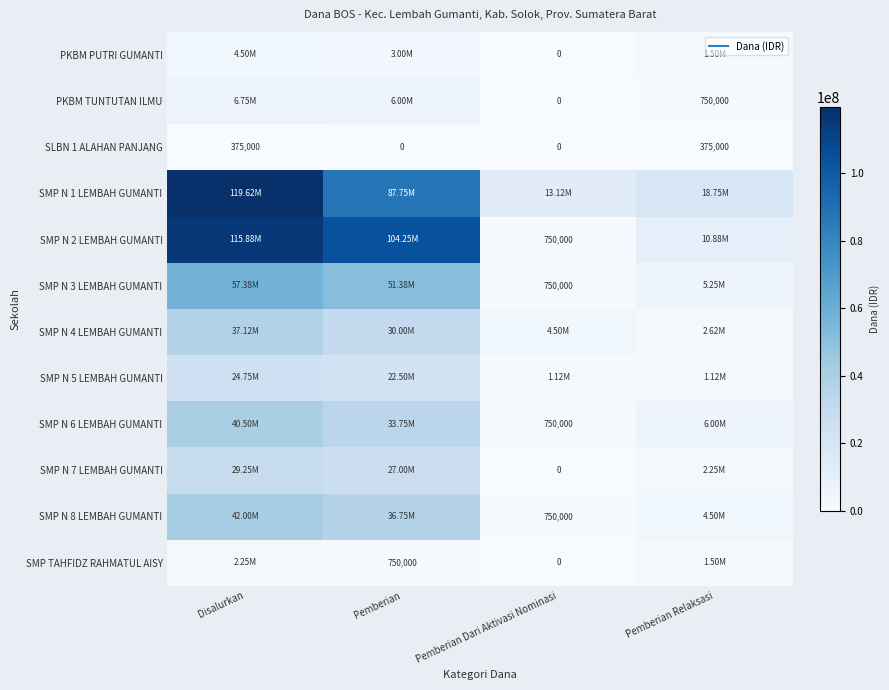

How many data points in SMP N 7 LEMBAH GUMANTI are less than 27000000?

2